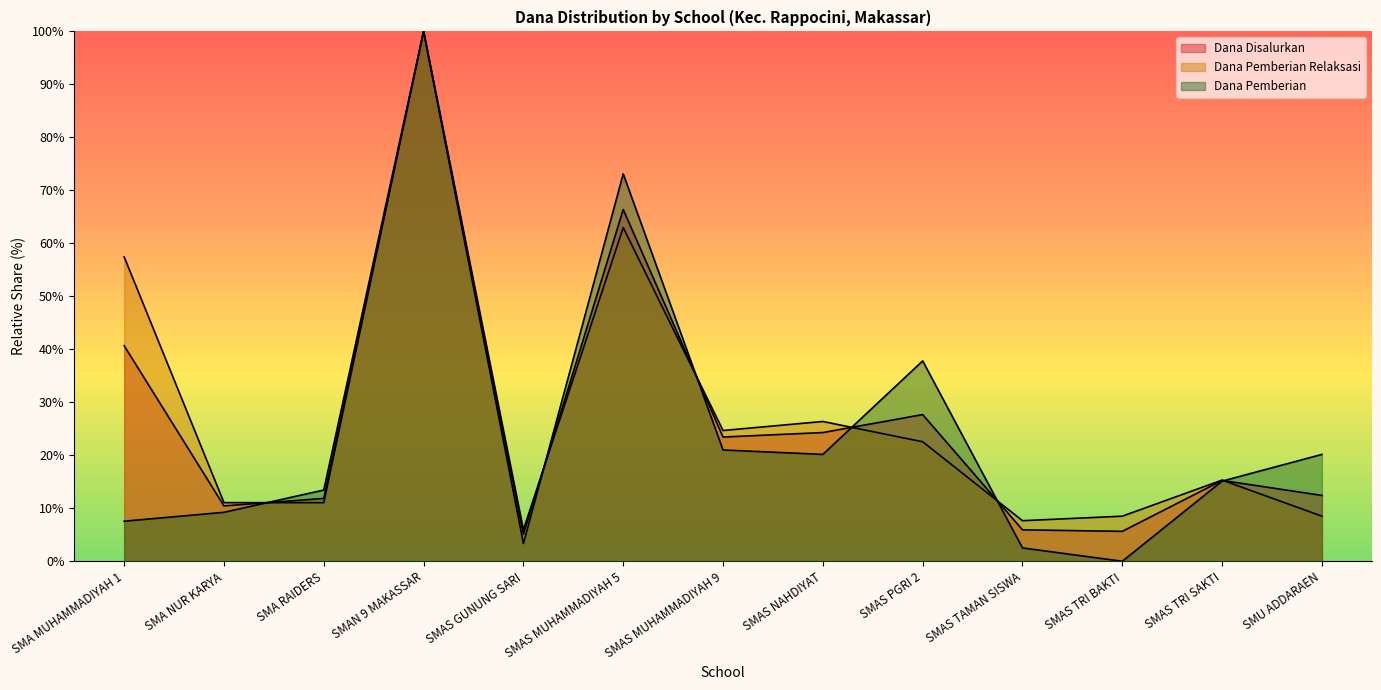

Reading left to right, extract all data points from this chart.

Dana Disalurkan: SMA MUHAMMADIYAH 1=40.7	SMA NUR KARYA=10.5	SMA RAIDERS=11.9	SMAN 9 MAKASSAR=100.0	SMAS GUNUNG SARI=5.1	SMAS MUHAMMADIYAH 5=66.4	SMAS MUHAMMADIYAH 9=23.4	SMAS NAHDIYAT=24.3	SMAS PGRI 2=27.7	SMAS TAMAN SISWA=5.9	SMAS TRI BAKTI=5.6	SMAS TRI SAKTI=15.3	SMU ADDARAEN=12.4
Dana Pemberian Relaksasi: SMA MUHAMMADIYAH 1=57.4	SMA NUR KARYA=11.1	SMA RAIDERS=11.1	SMAN 9 MAKASSAR=100.0	SMAS GUNUNG SARI=6.0	SMAS MUHAMMADIYAH 5=63.0	SMAS MUHAMMADIYAH 9=24.7	SMAS NAHDIYAT=26.4	SMAS PGRI 2=22.6	SMAS TAMAN SISWA=7.7	SMAS TRI BAKTI=8.5	SMAS TRI SAKTI=15.3	SMU ADDARAEN=8.5
Siswa Pemberian: SMA MUHAMMADIYAH 1=7.6	SMA NUR KARYA=9.2	SMA RAIDERS=13.4	SMAN 9 MAKASSAR=100.0	SMAS GUNUNG SARI=3.4	SMAS MUHAMMADIYAH 5=73.1	SMAS MUHAMMADIYAH 9=21.0	SMAS NAHDIYAT=20.2	SMAS PGRI 2=37.8	SMAS TAMAN SISWA=2.5	SMAS TRI BAKTI=0.0	SMAS TRI SAKTI=15.1	SMU ADDARAEN=20.2